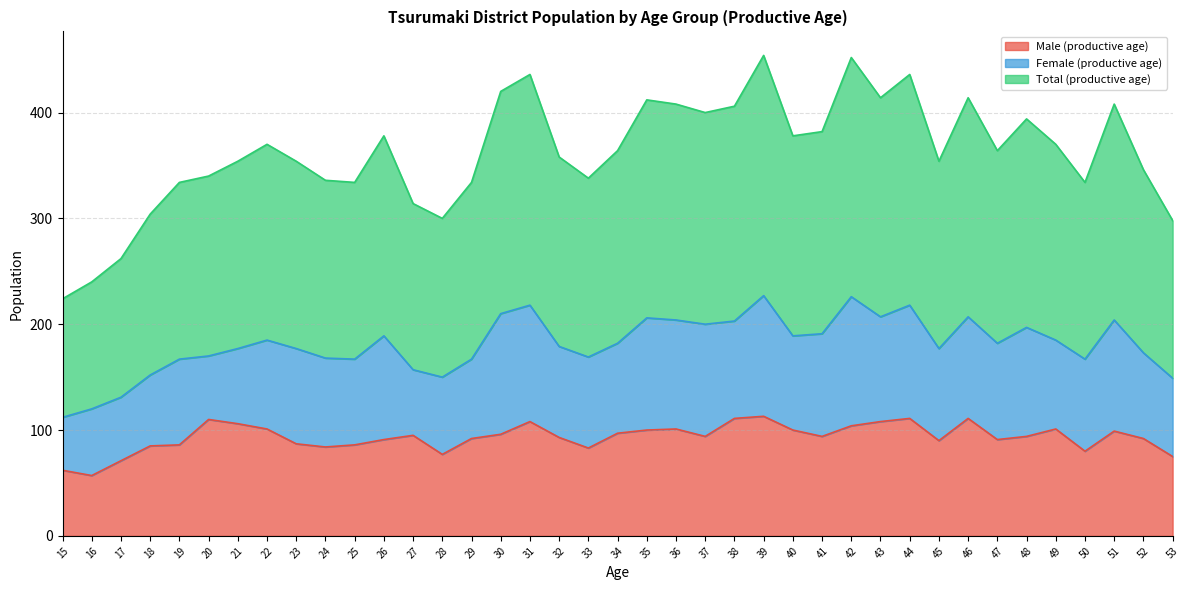

At which category does Total (productive age) reach its first local valley?

25